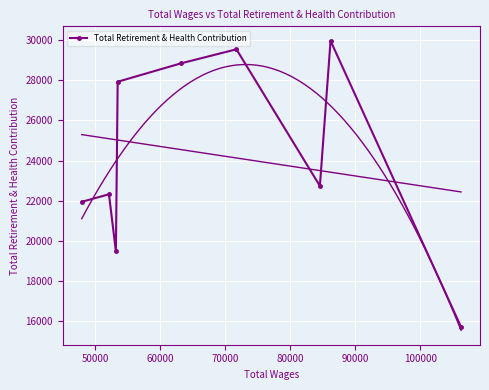

How many interior local valleys does the Total Retirement & Health Contribution series have?

2